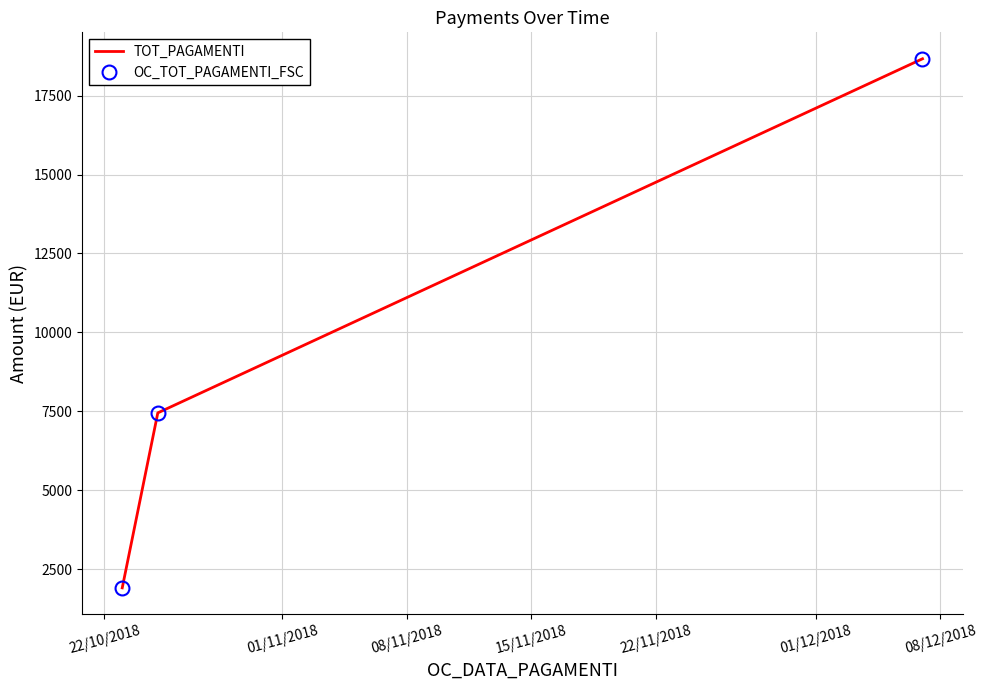

How many categories are shown in the chart?

3